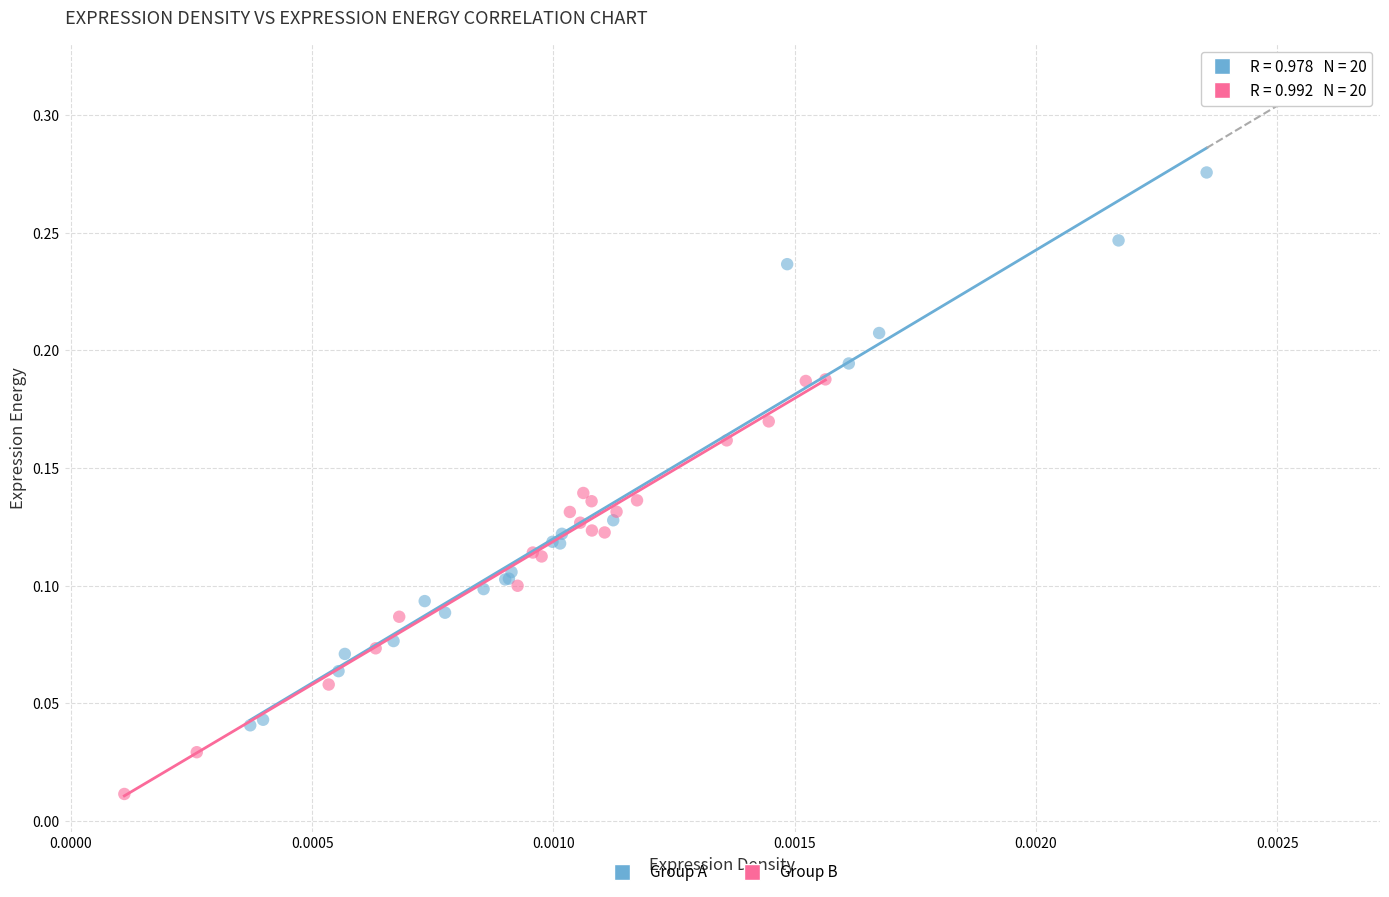

What are all the series names shown in the legend?

Group A, Group B